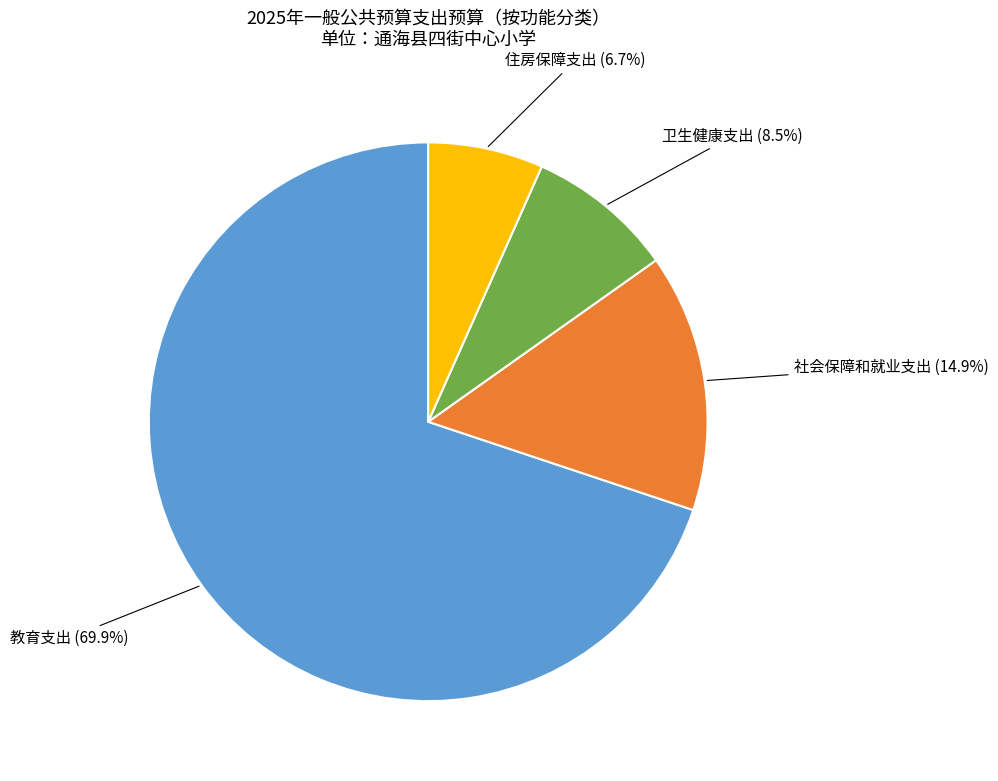

Does 社会保障和就业支出 account for over 50% of the chart?

No